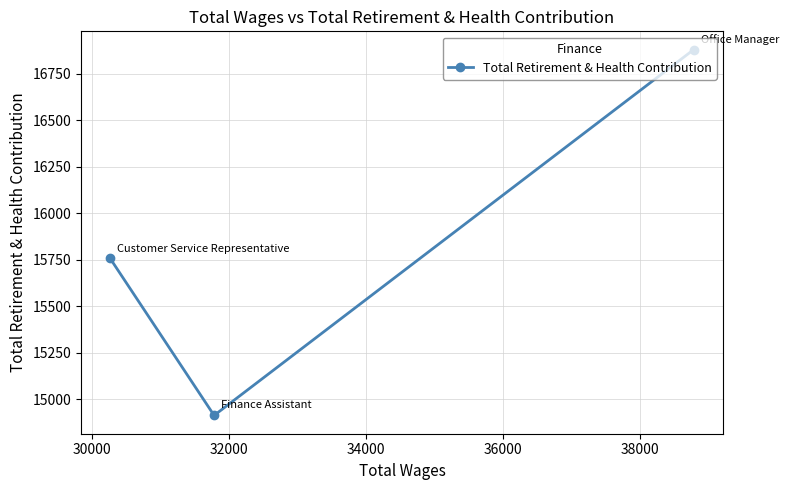

What is the greatest value displayed?

16879